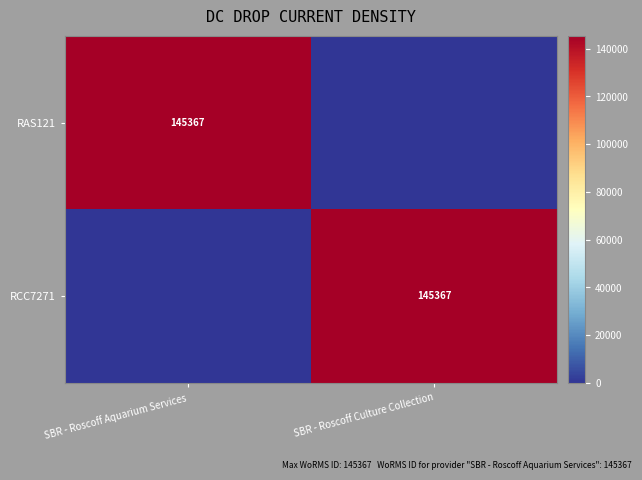

True or false: RAS121 has a value of 145367 at SBR - Roscoff Aquarium Services.

True